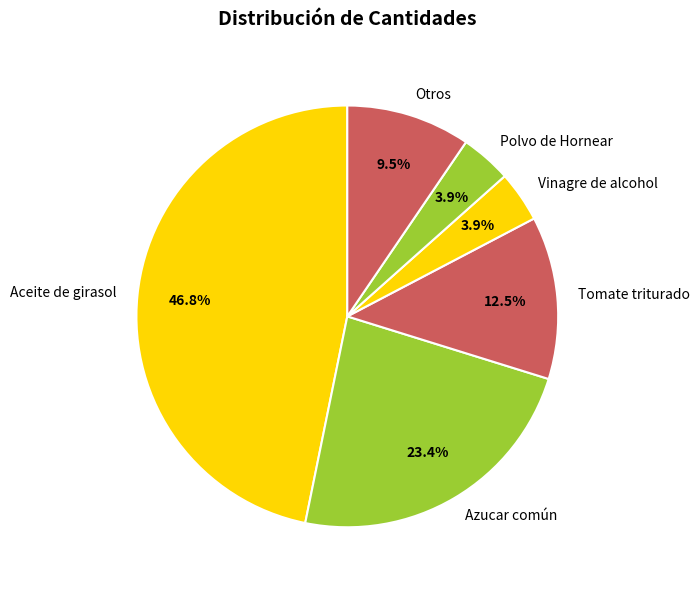

What percentage do Vinagre de alcohol and Polvo de Hornear together represent?

7.8%